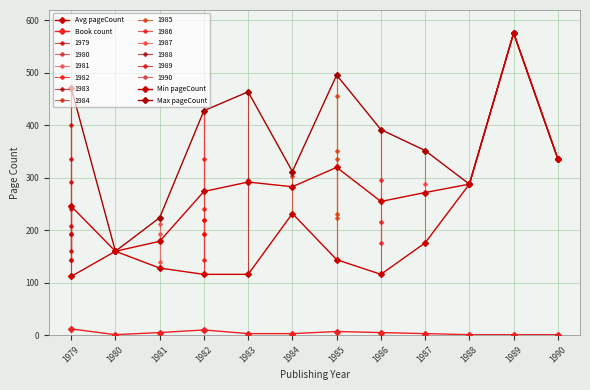

Is this an area chart (filled region under the line)?

No